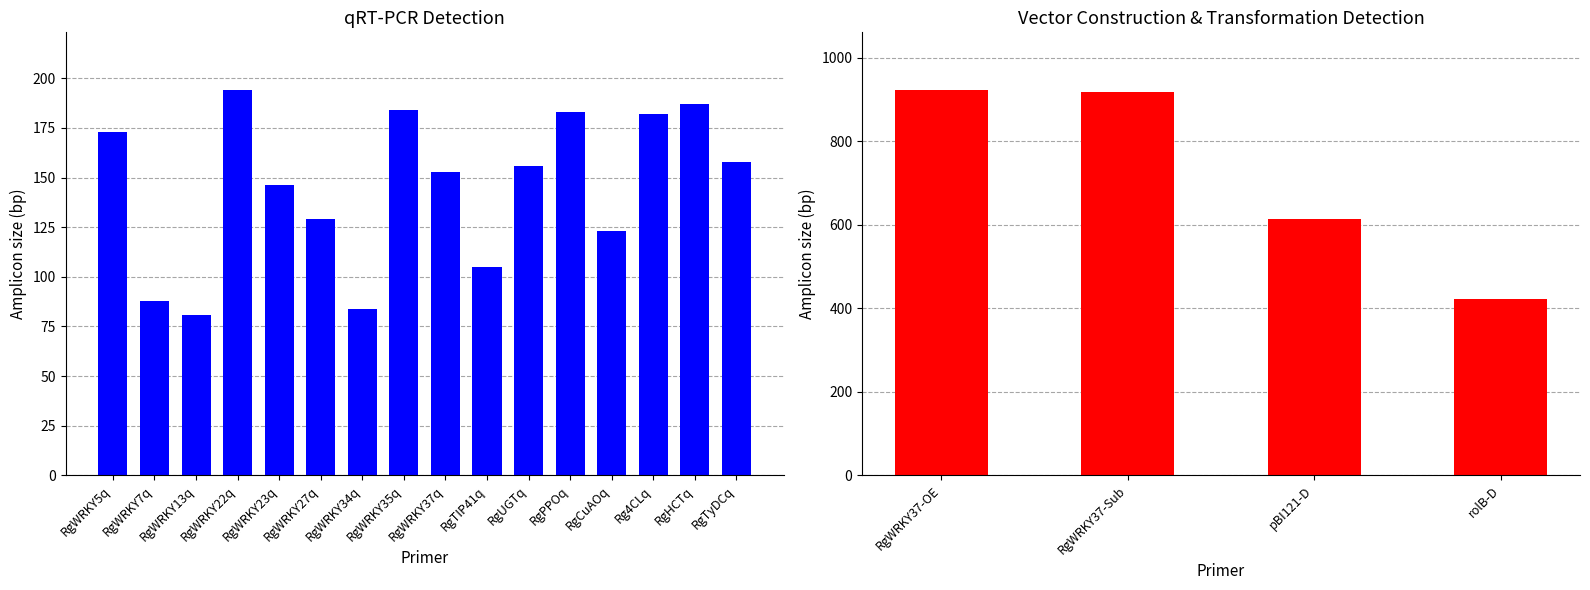

What position from the left is RgWRKY37-OE?

1